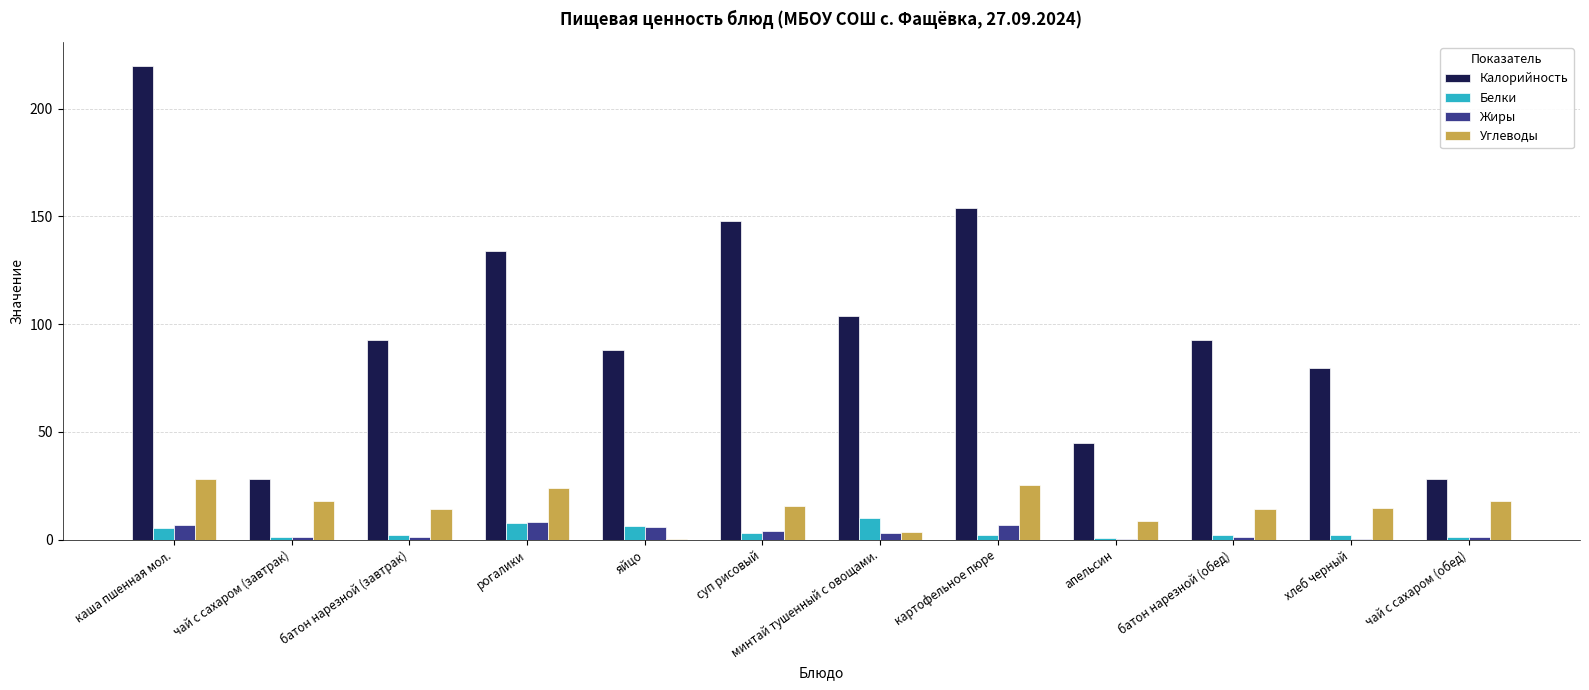

The Углеводы series shows 14.4 at батон нарезной (завтрак). True or false?

True